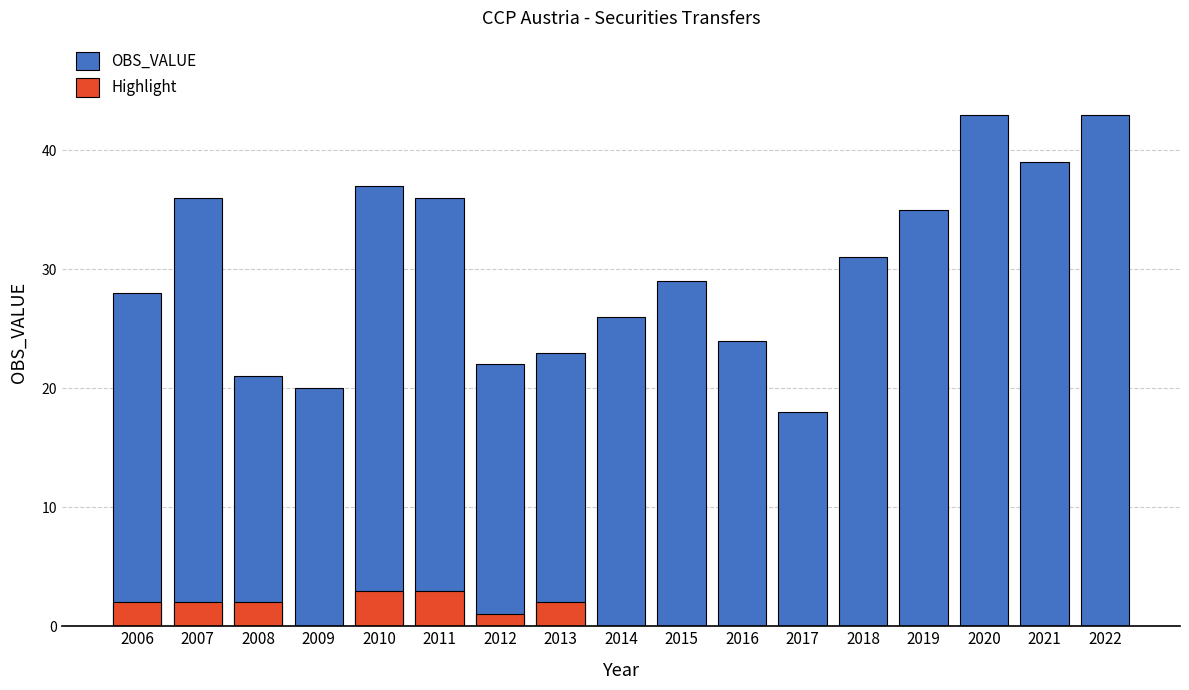

Rank the series at 2012 from lowest to highest value.

Highlight, OBS_VALUE